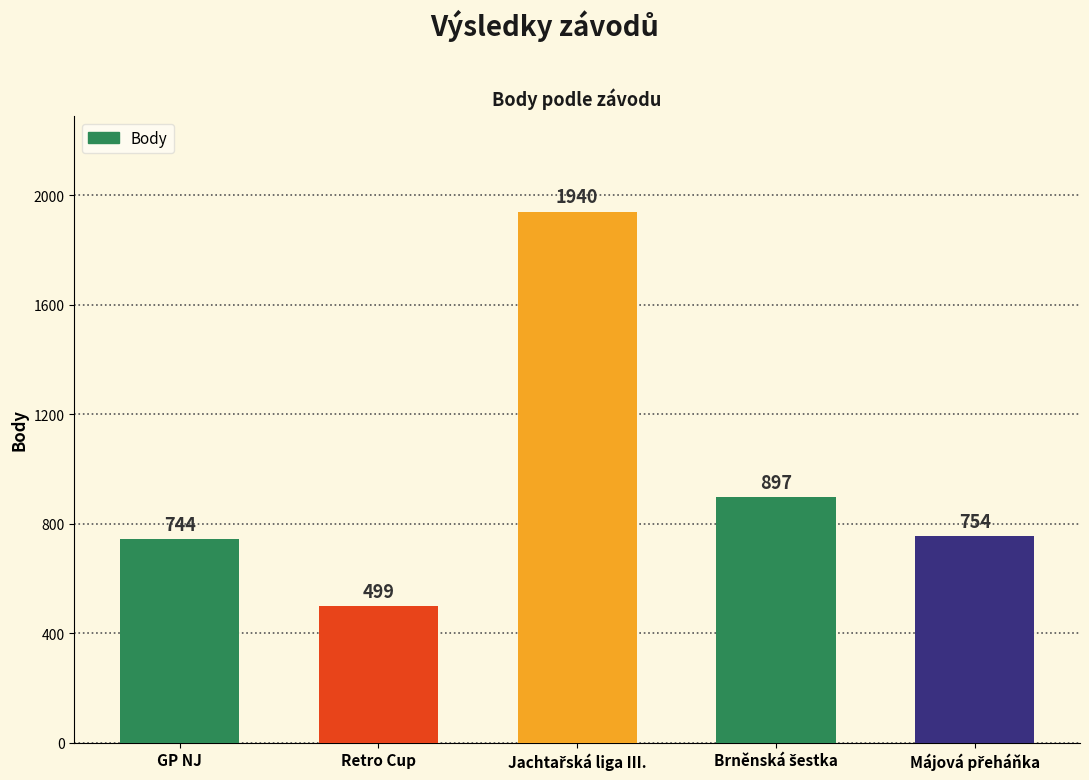

What is the label of the 1st bar from the left?

GP NJ